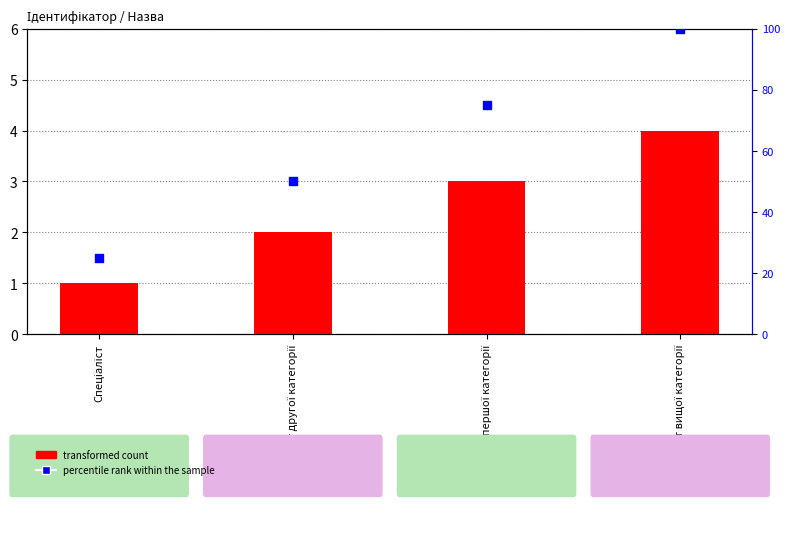

What is the total value across all series at Спеціаліст першої категорії?

78